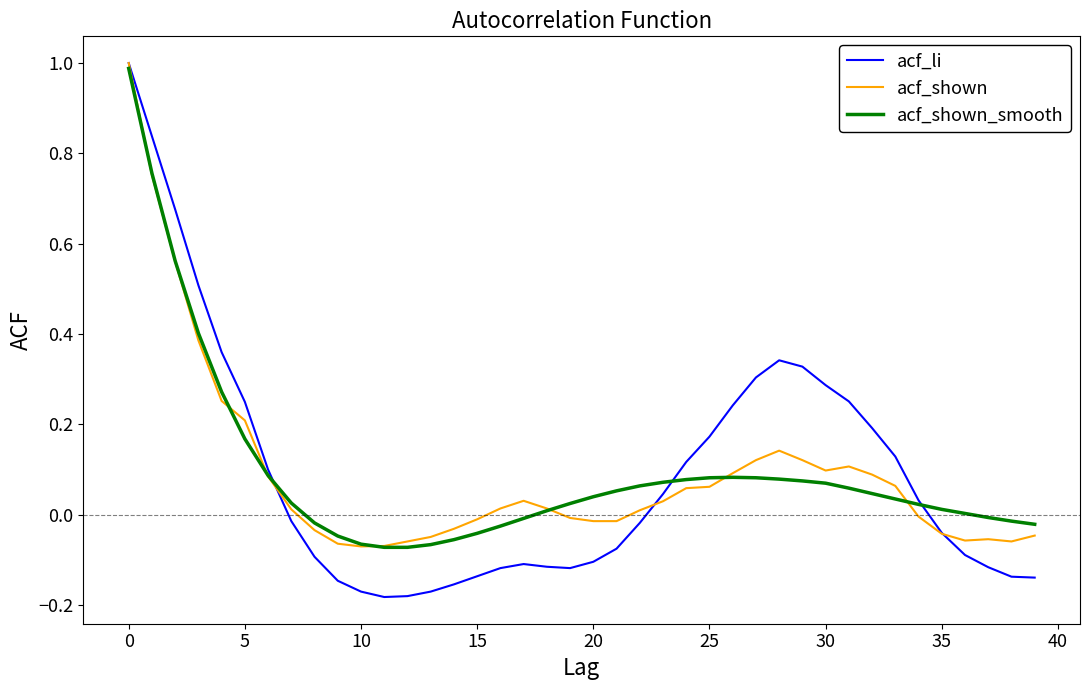

Which series has the largest range (max minus min)?

acf_li